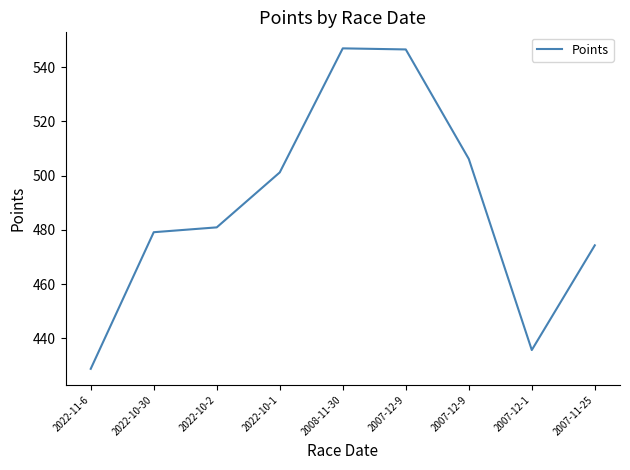

Approximately how many times larger is the value at 2007-12-1 compared to 2022-10-1?

0.9